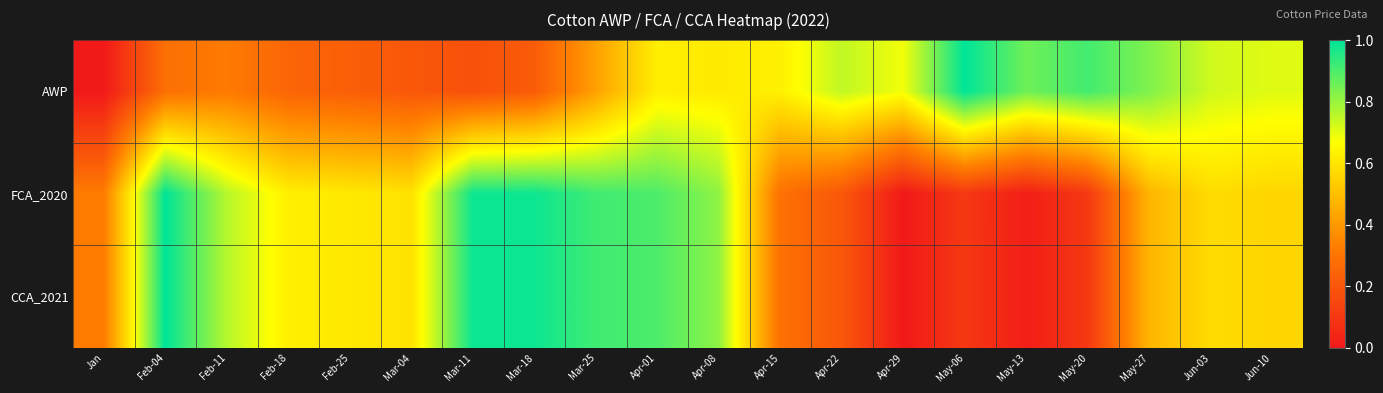

Reading left to right, extract all data points from this chart.

AWP: Jan=0.0	Feb-04=0.3	Feb-11=0.3	Feb-18=0.2	Feb-25=0.2	Mar-04=0.2	Mar-11=0.2	Mar-18=0.2	Mar-25=0.4	Apr-01=0.6	Apr-08=0.6	Apr-15=0.6	Apr-22=0.7	Apr-29=0.7	May-06=1.0	May-13=0.9	May-20=0.9	May-27=0.8	Jun-03=0.7	Jun-10=0.7
FCA_2020: Jan=0.3	Feb-04=1.0	Feb-11=0.8	Feb-18=0.6	Feb-25=0.6	Mar-04=0.6	Mar-11=1.0	Mar-18=1.0	Mar-25=0.9	Apr-01=0.9	Apr-08=0.8	Apr-15=0.3	Apr-22=0.2	Apr-29=0.0	May-06=0.1	May-13=0.0	May-20=0.1	May-27=0.5	Jun-03=0.6	Jun-10=0.6
CCA_2021: Jan=0.3	Feb-04=1.0	Feb-11=0.8	Feb-18=0.6	Feb-25=0.6	Mar-04=0.6	Mar-11=1.0	Mar-18=1.0	Mar-25=0.9	Apr-01=0.9	Apr-08=0.8	Apr-15=0.3	Apr-22=0.2	Apr-29=0.0	May-06=0.1	May-13=0.0	May-20=0.1	May-27=0.5	Jun-03=0.6	Jun-10=0.6